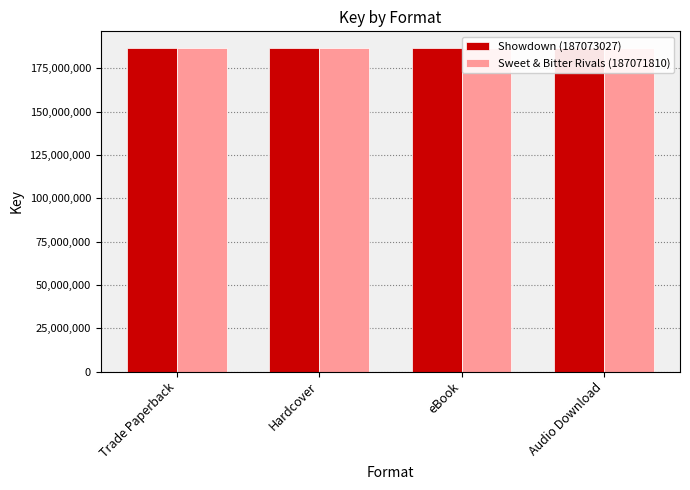

What is the minimum value for Sweet & Bitter Rivals (187071810)?

187071810